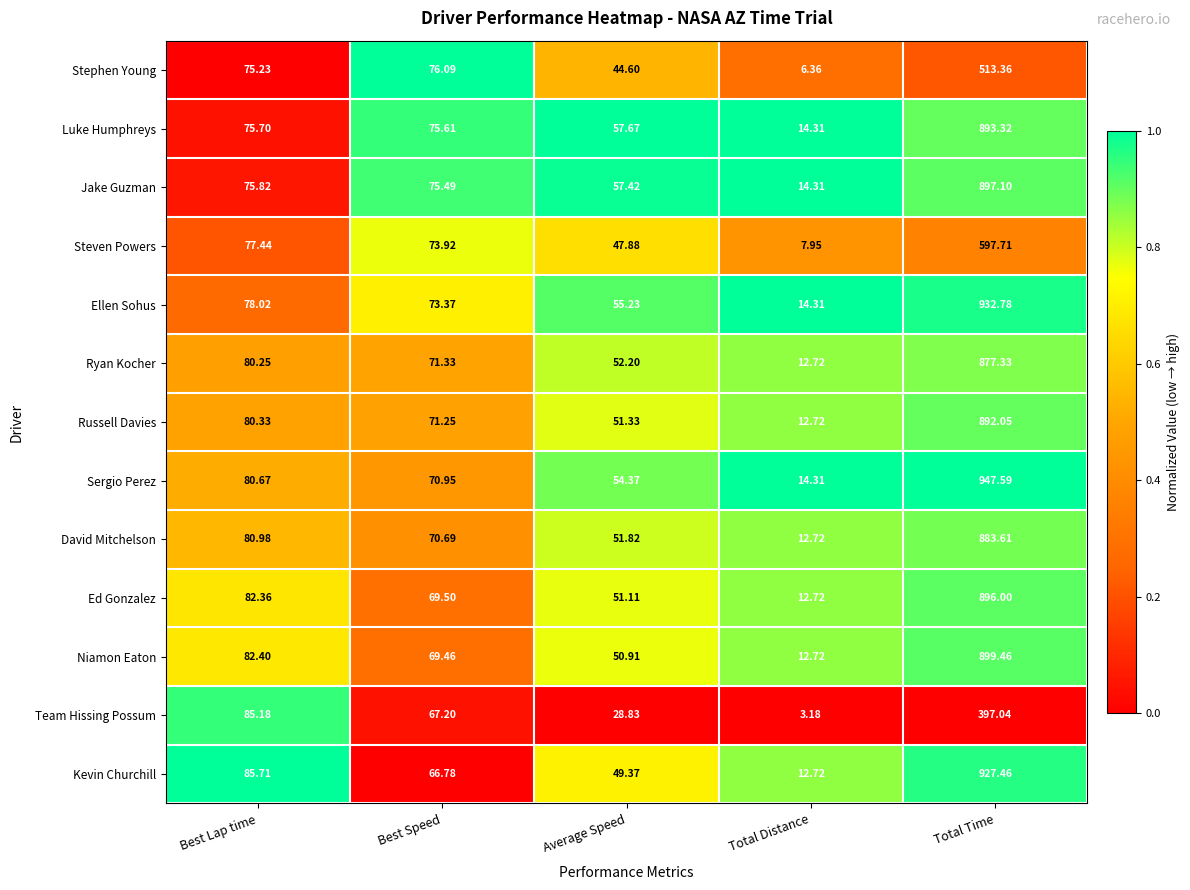

Where does the Steven Powers series first go above 73?

Best Lap time